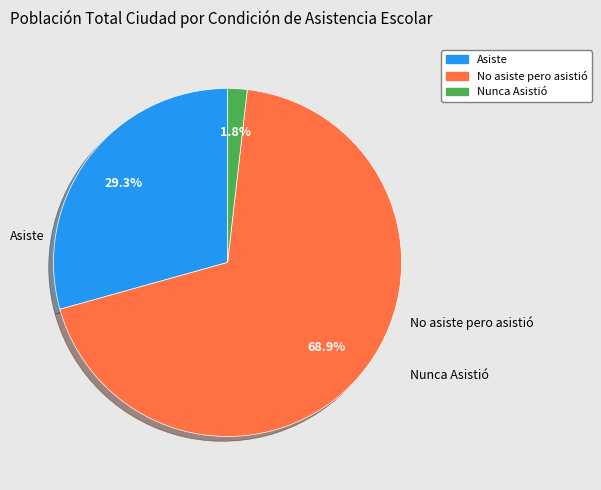

How many segments does this pie chart have?

3